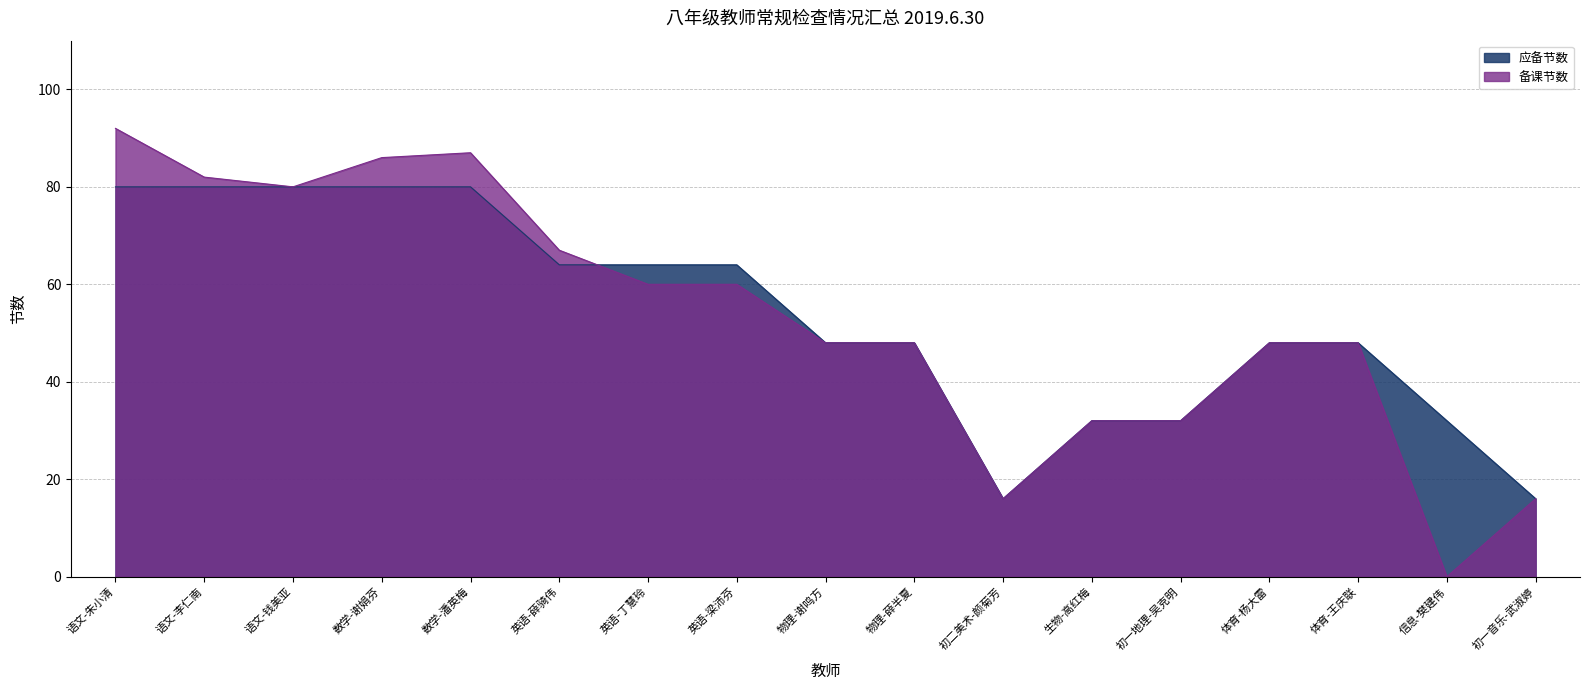

What is the label of the 5th point from the right?

初一地理-吴克明